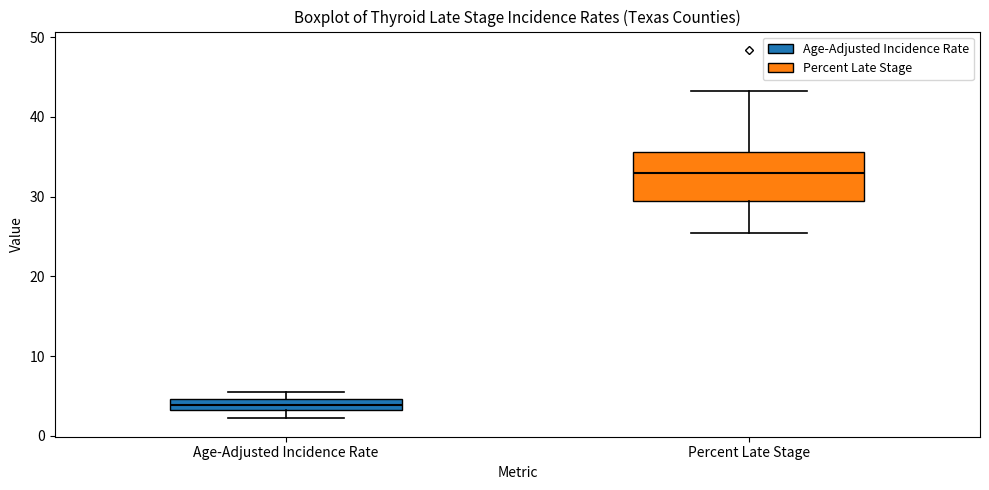

Which box's median line is the highest?

Percent Late Stage